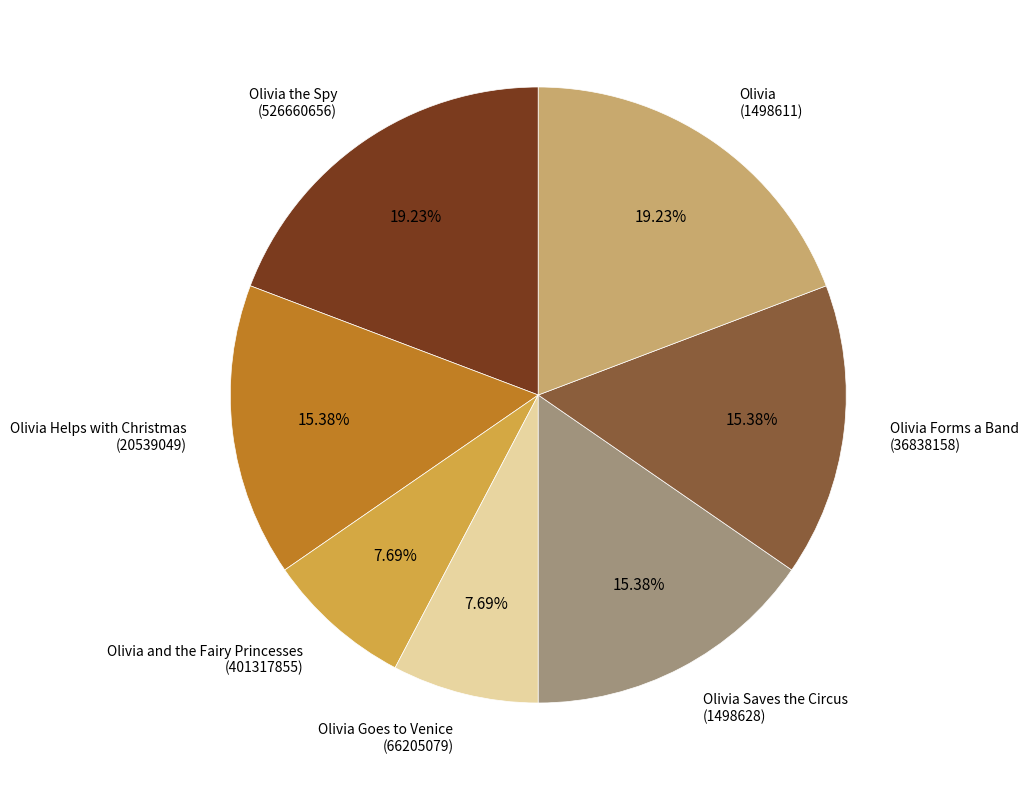

To the nearest percent, what is the difference between the largest and smallest slice percentages?

12%